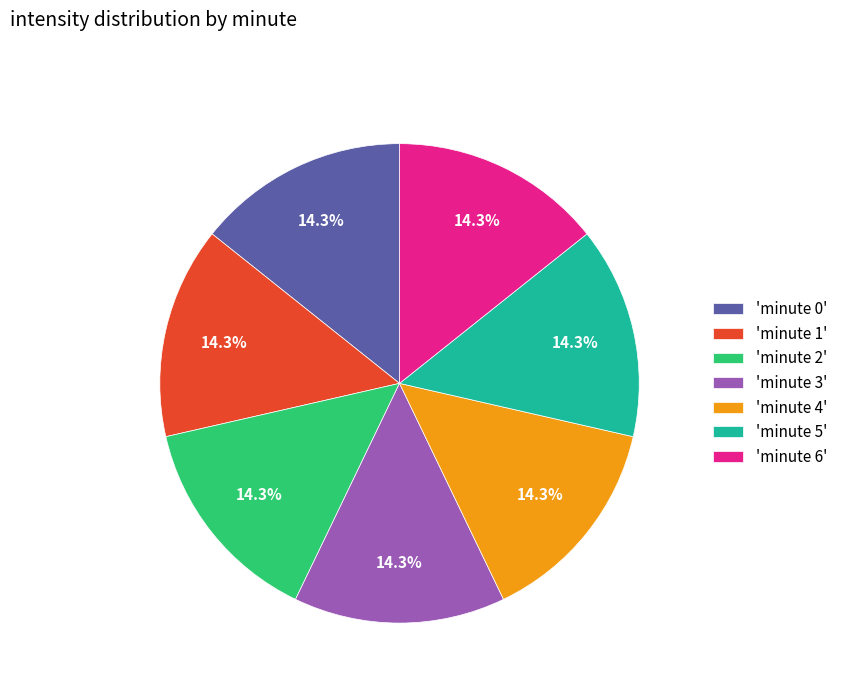

What is the ratio of the value at 'minute 6' to the value at 'minute 5'?

1.0